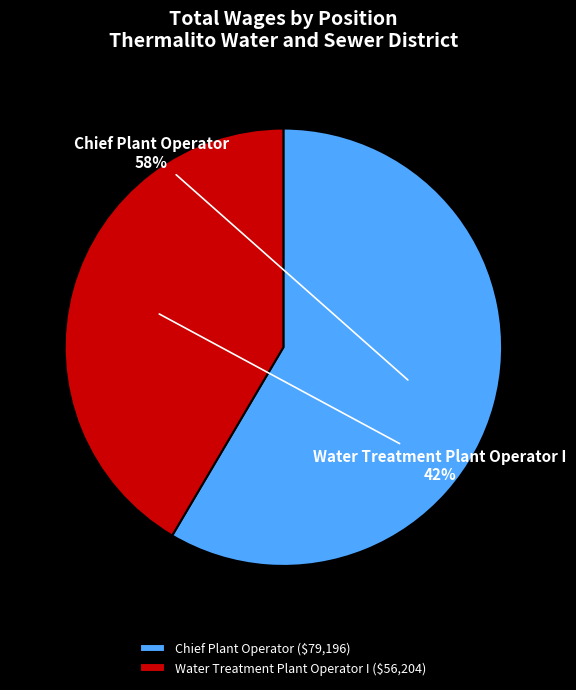

Between Chief Plant Operator and Water Treatment Plant Operator I, which is larger?

Chief Plant Operator